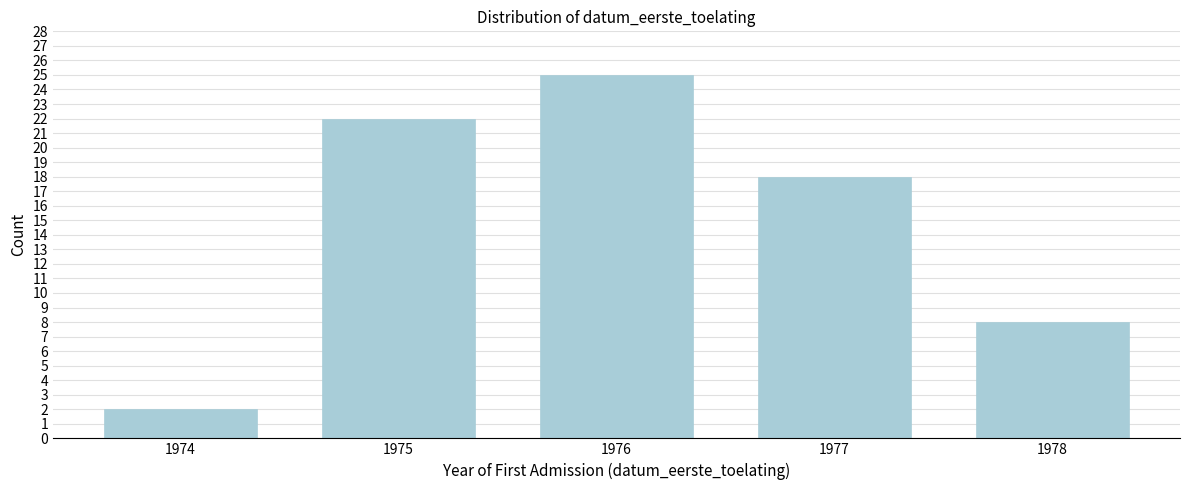

Reading right to left, what are all the values shown in this chart?

8	18	25	22	2